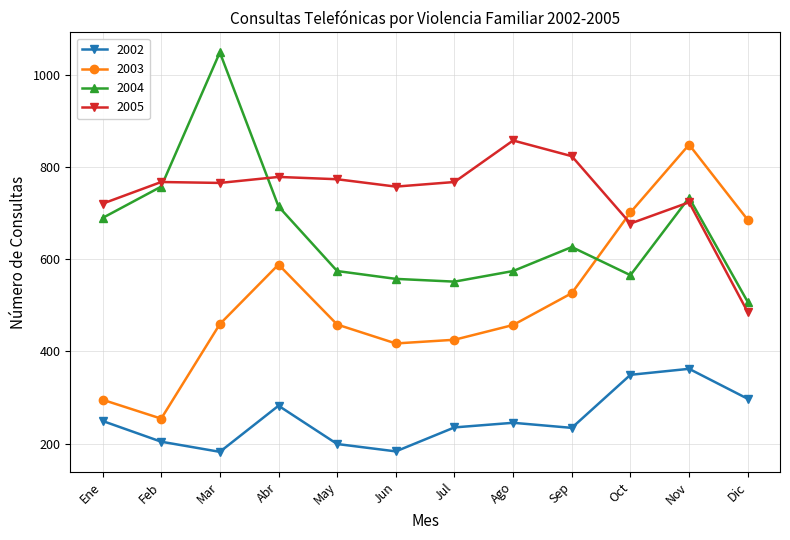

Read the 2004 value at Abr.

714